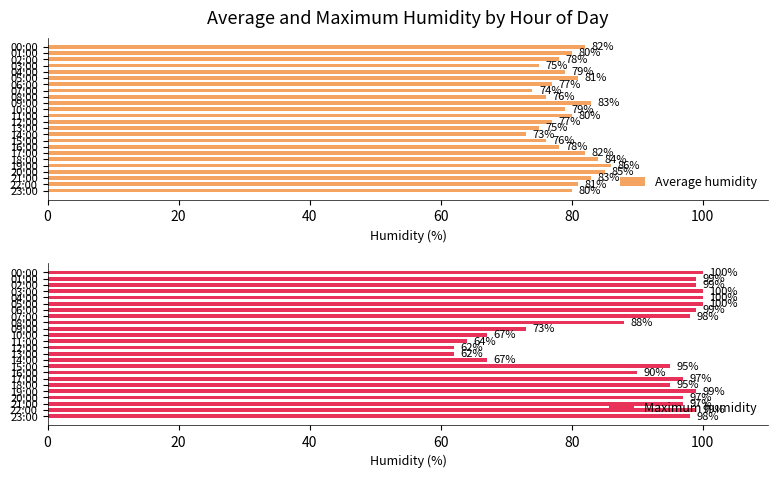

Which series has the largest total across all categories?

Maximum humidity